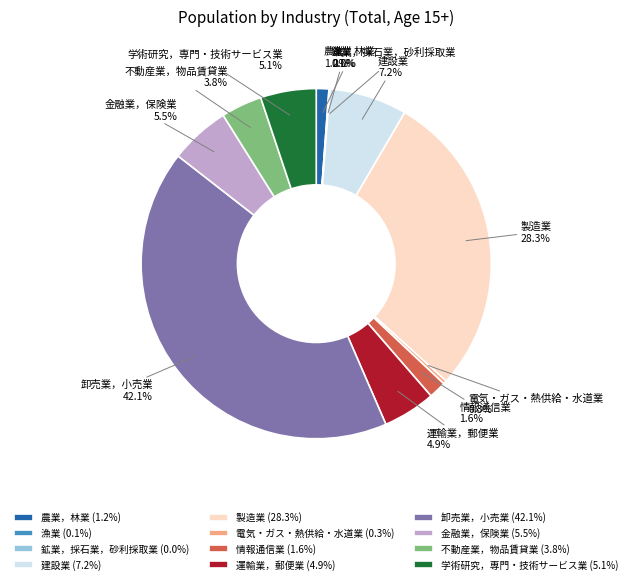

What is the largest slice in the pie chart?

卸売業，小売業